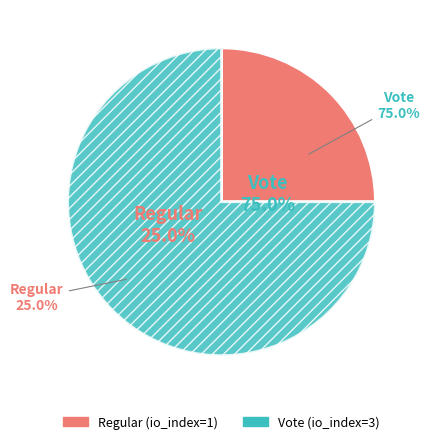

The Regular (io_index=1) slice represents 25% of the pie. True or false?

True